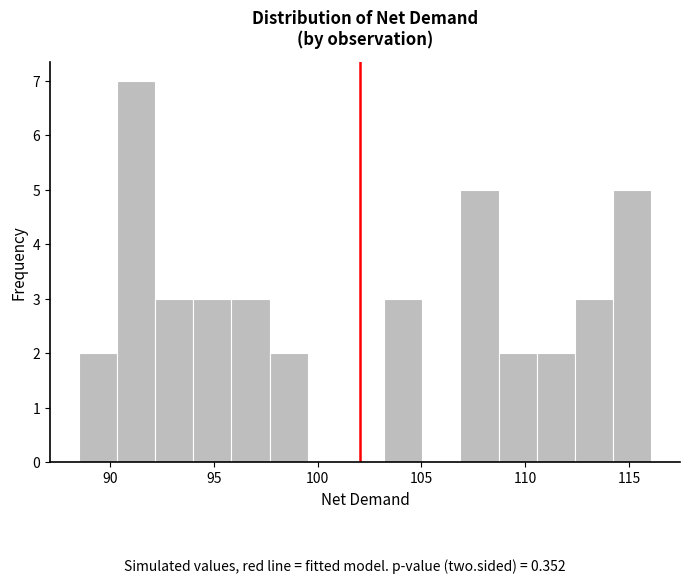

Around what value on the x-axis is the tallest bar? Give the approximate position of its centre, as read against the axis.

91.0